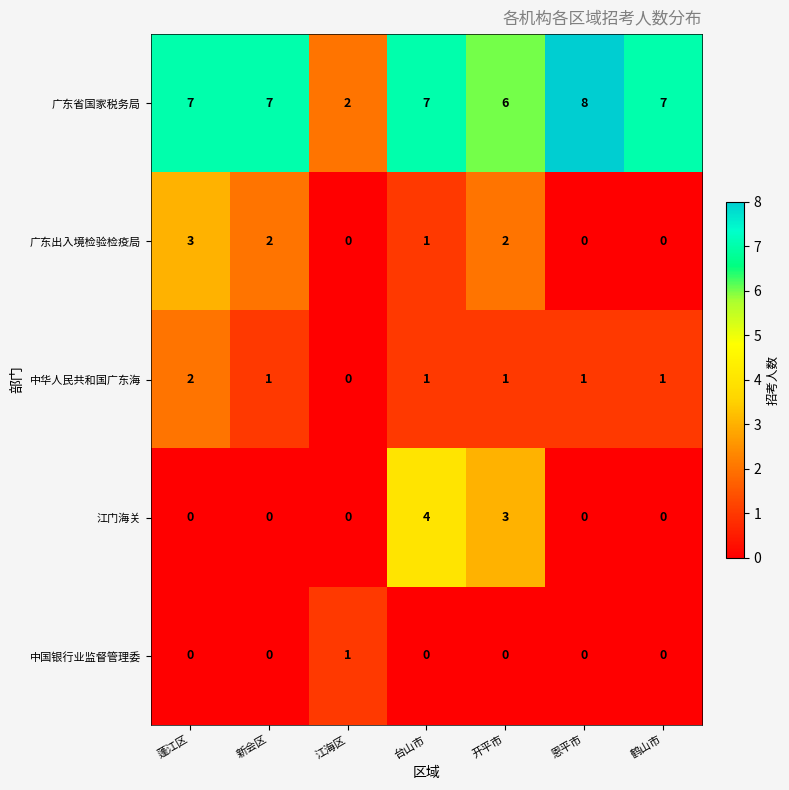

Which category has the highest value across all series?

恩平市